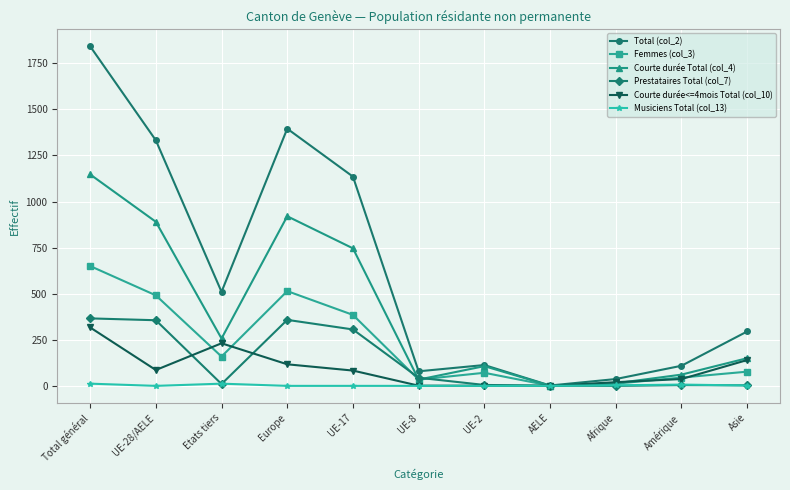

The Femmes (col_3) series shows 401 at Total général. True or false?

False